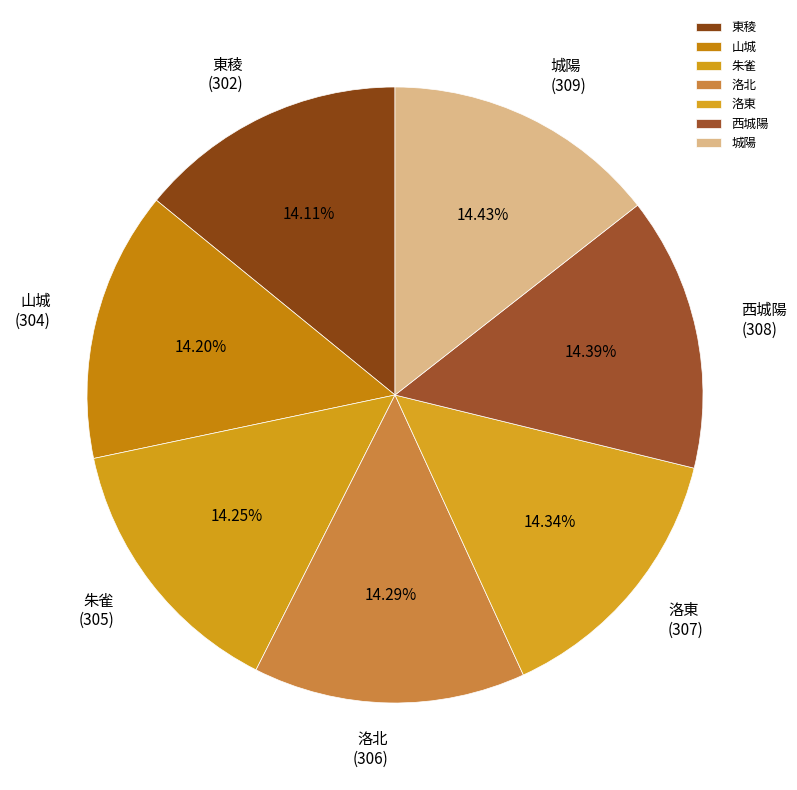

What is the ratio of the value at 西城陽 to the value at 洛東?

1.0